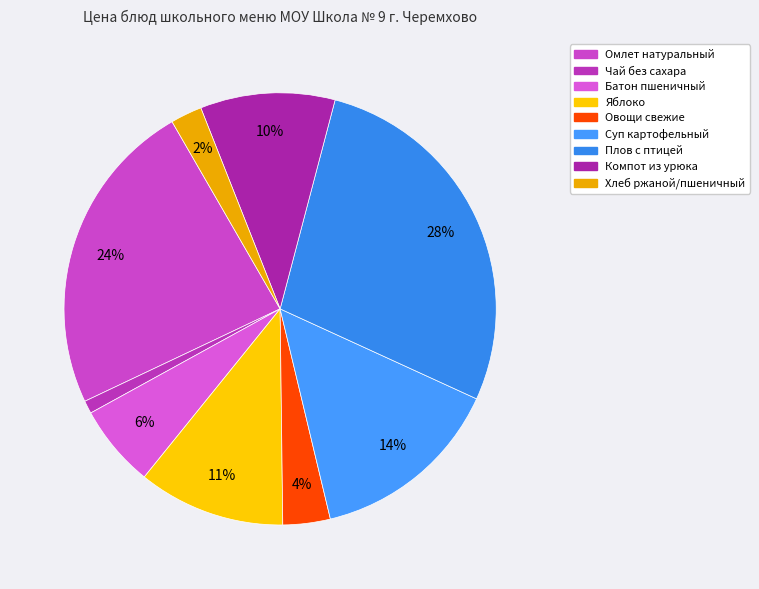

How many slices are in this pie chart?

9